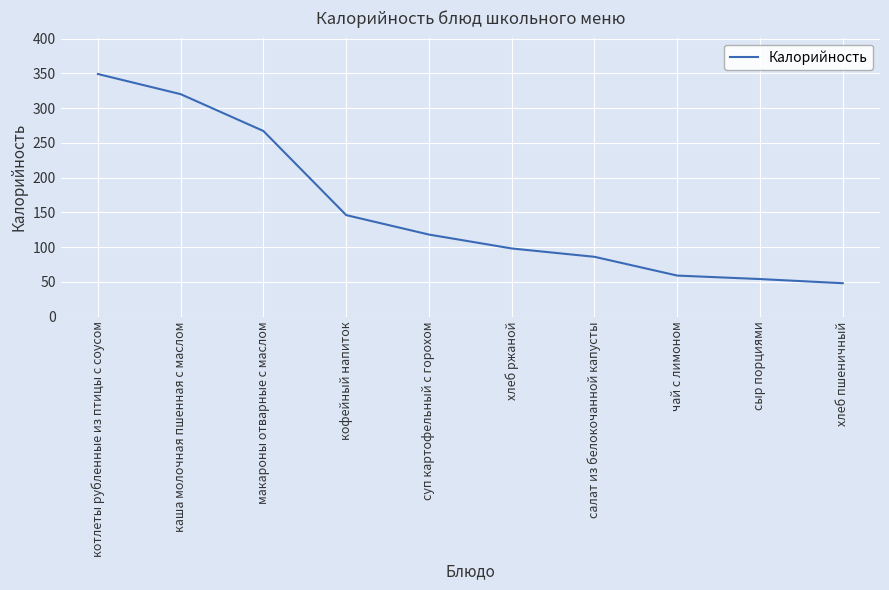

At which category does the chart reach its minimum across all series?

хлеб пшеничный